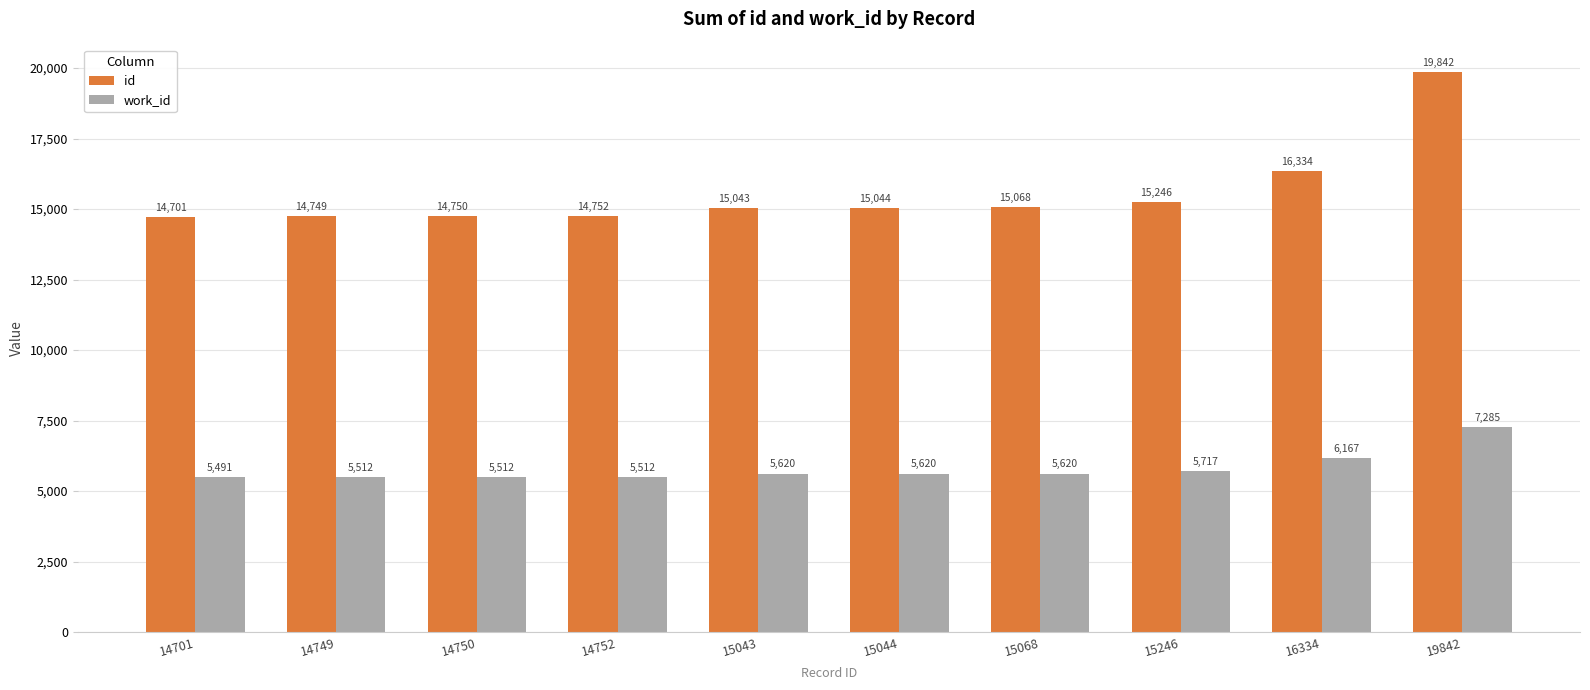

What is the maximum value for id?

19842